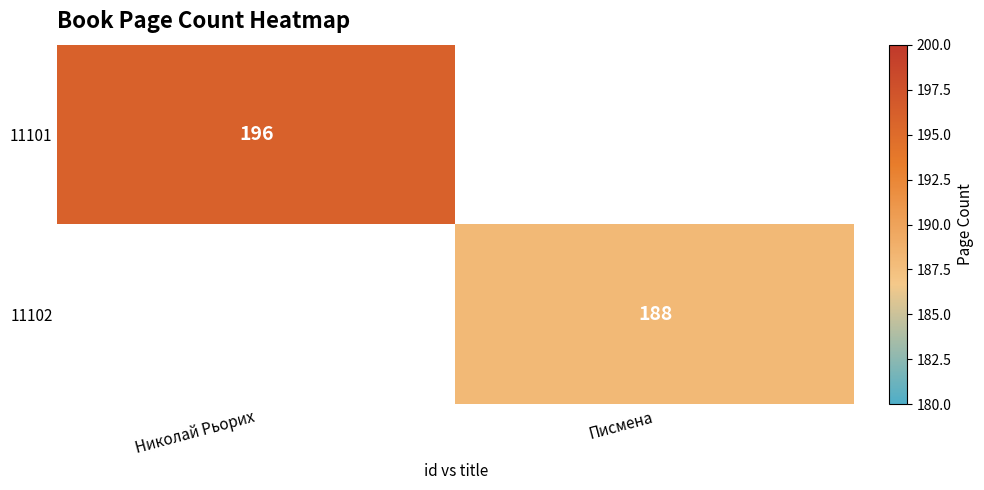

What is the maximum value shown in the chart?

196.0